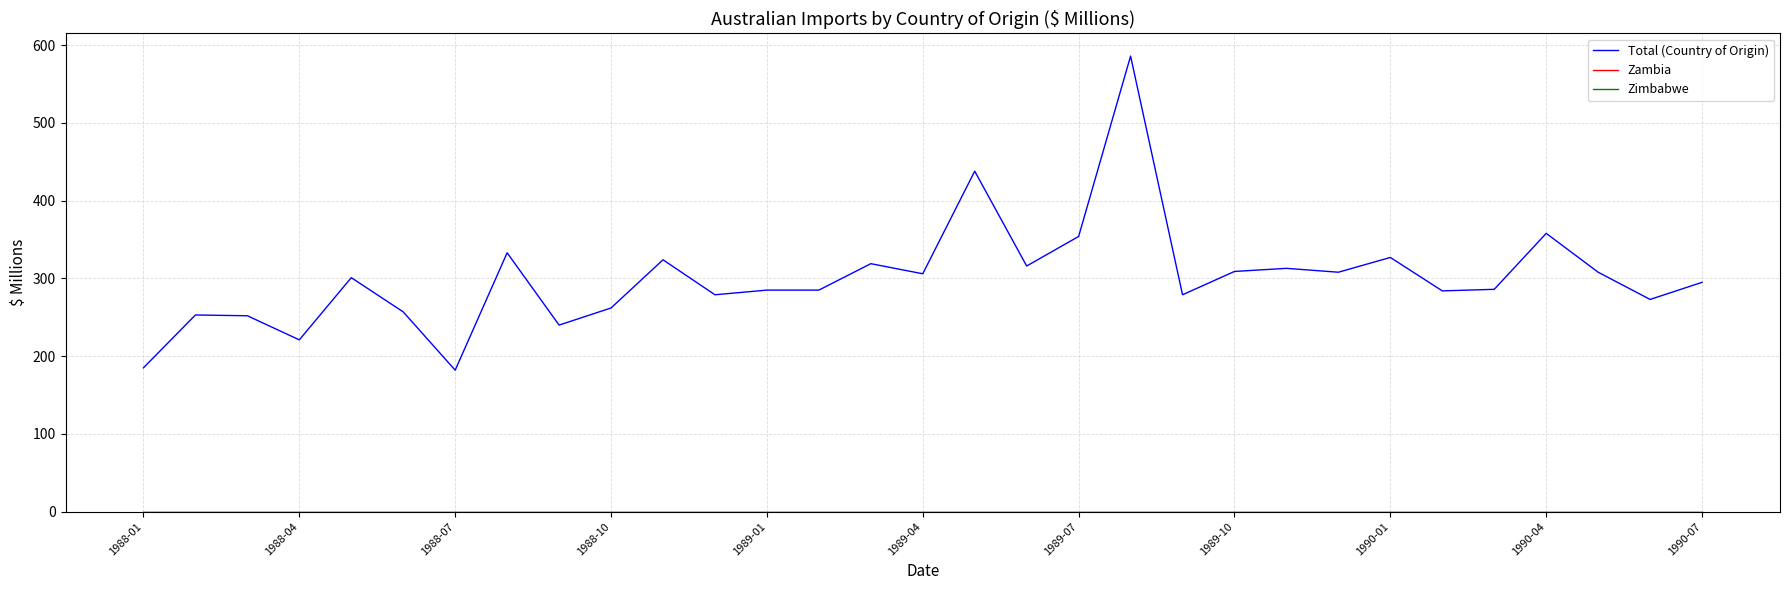

True or false: Zimbabwe and Zambia intersect in this chart.

False